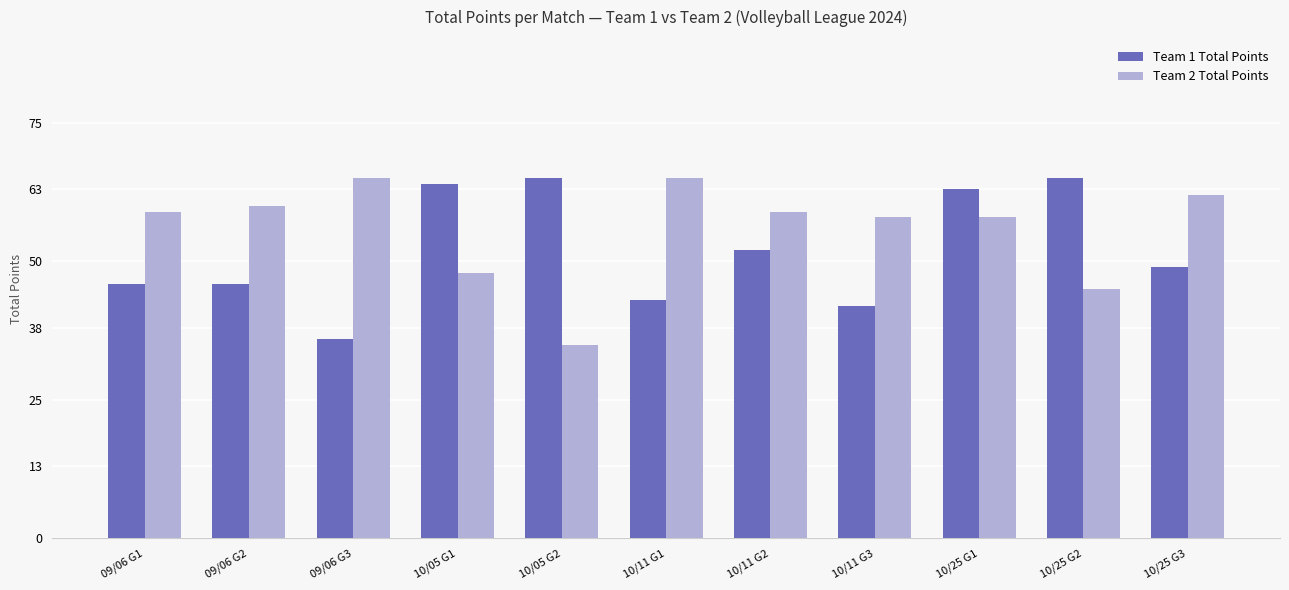

The Team 2 Total Points series shows 24 at 09/06 G3. True or false?

False